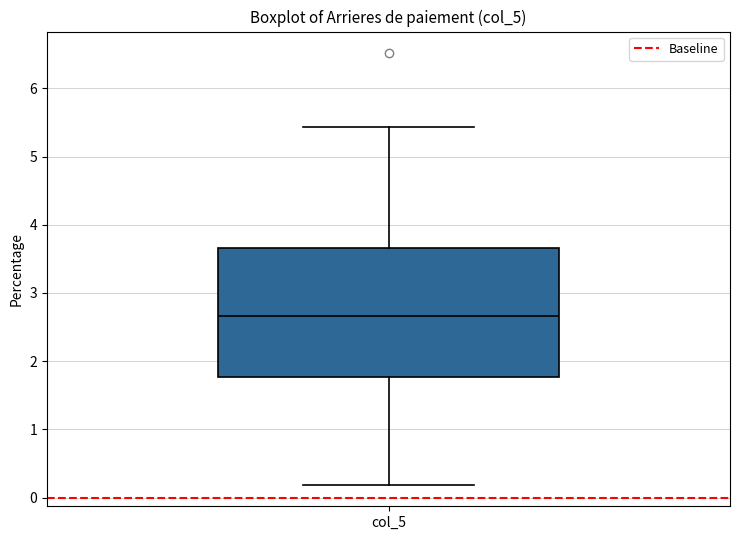

Where does the upper whisker of the box for col_5 end on the y-axis? The values are not printed on the chart, so give them approximately, as read against the axis.

5.4